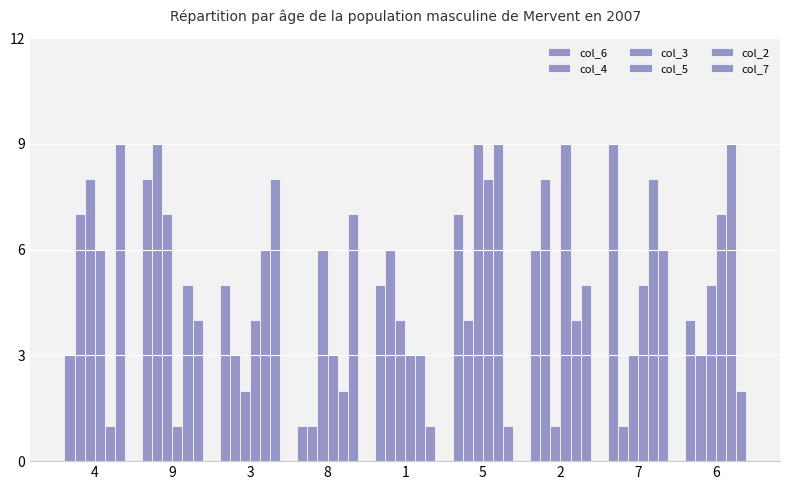

Are the bars grouped side by side (vs. stacked)?

Yes